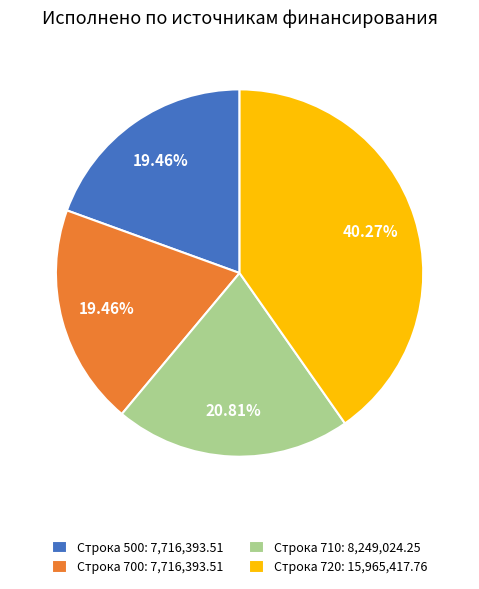

Do Строка 720: 15,965,417.76 and Строка 500: 7,716,393.51 together represent more than half of the pie?

Yes